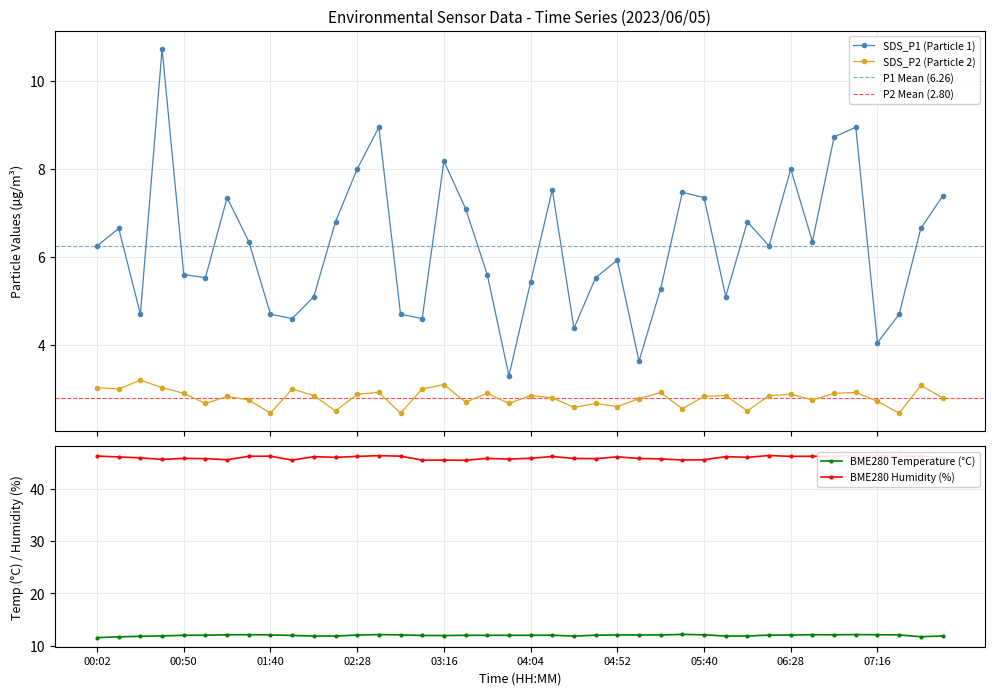

What is the difference between the second highest and second lowest values in the SDS_P2 series?

0.6